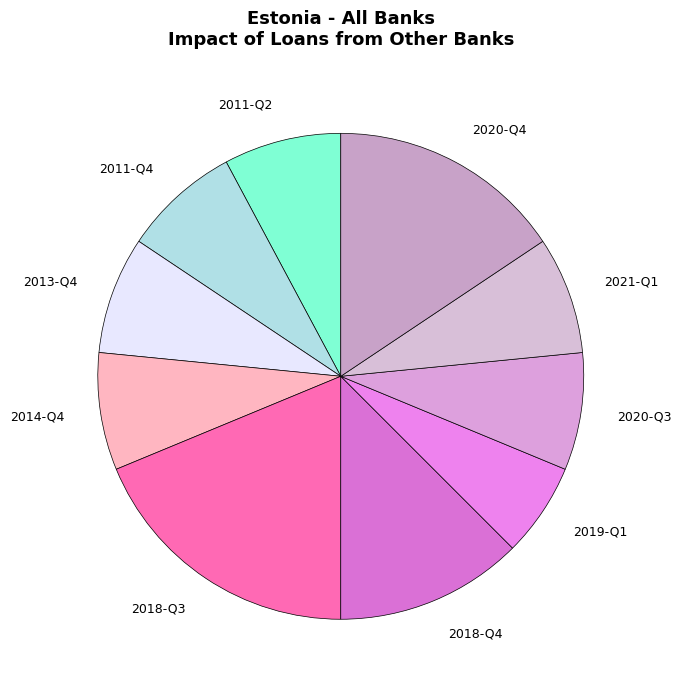

Is 2018-Q4 the majority of the pie?

No